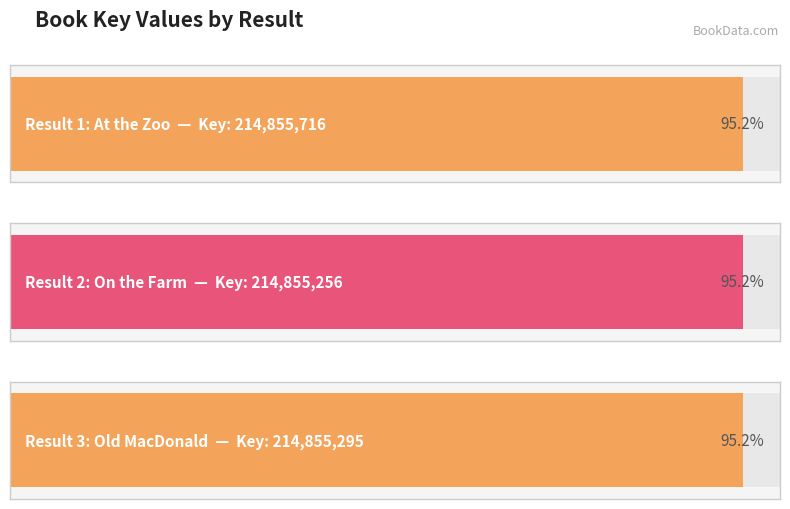

Reading right to left, transcribe all the data shown in this chart.

214855295	214855256	214855716